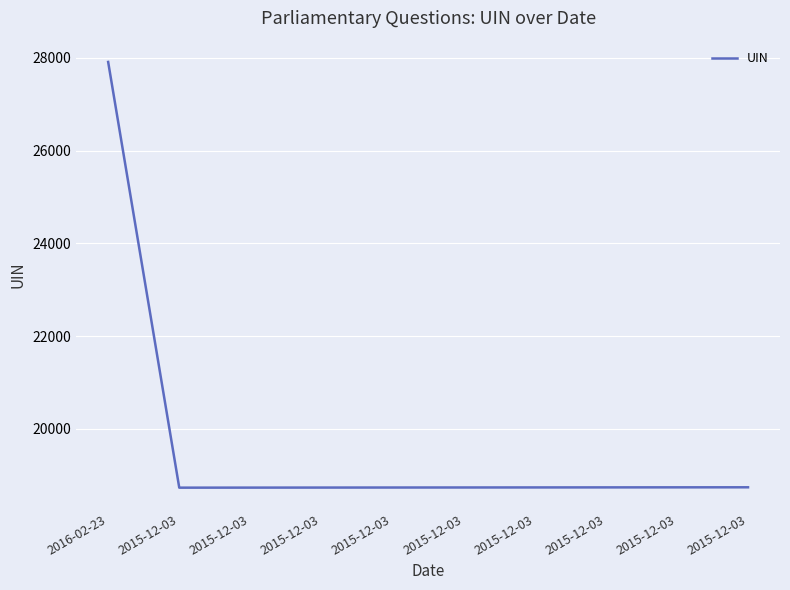

What is the maximum value shown in the chart?

27910